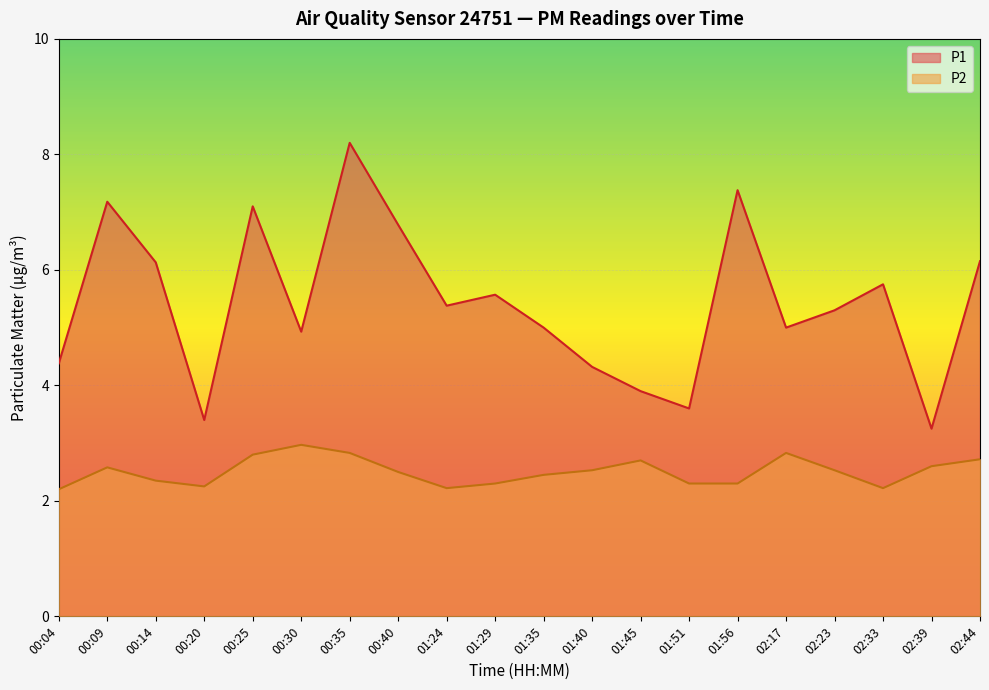

Which series has the widest spread of values?

P1